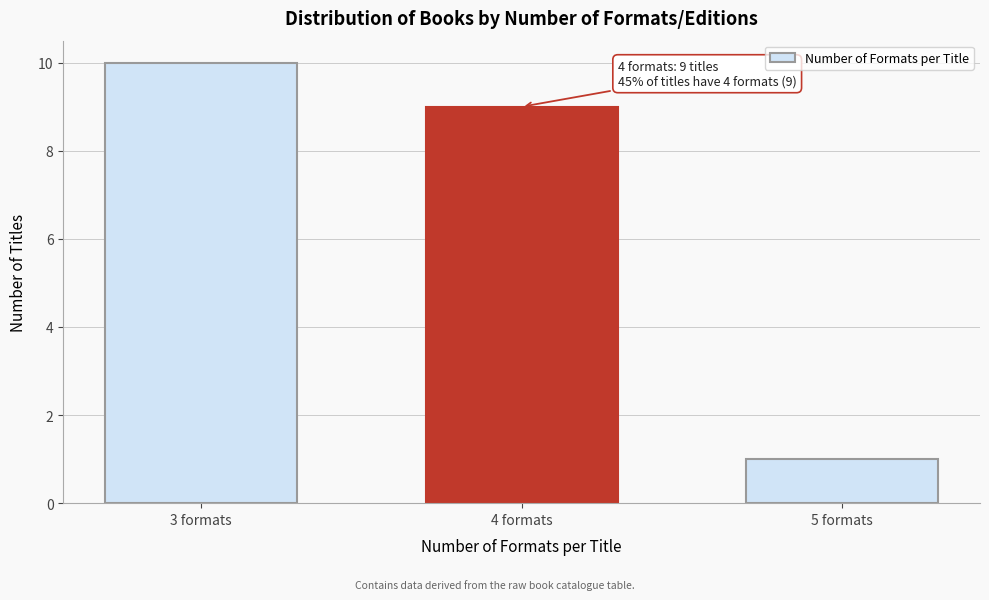

Reading left to right, what are all the values shown in this chart?

10	9	1